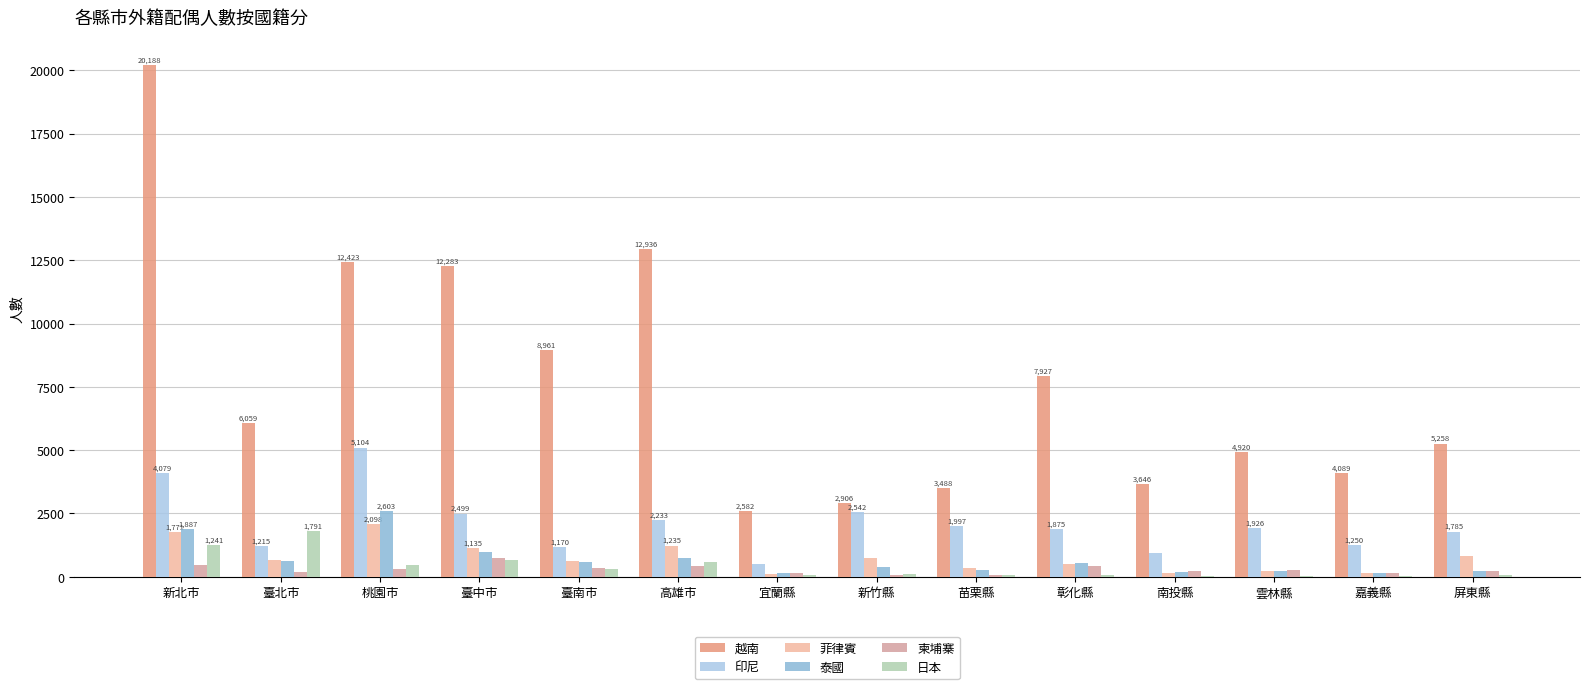

True or false: 越南 has a value of 2162 at 南投縣.

False